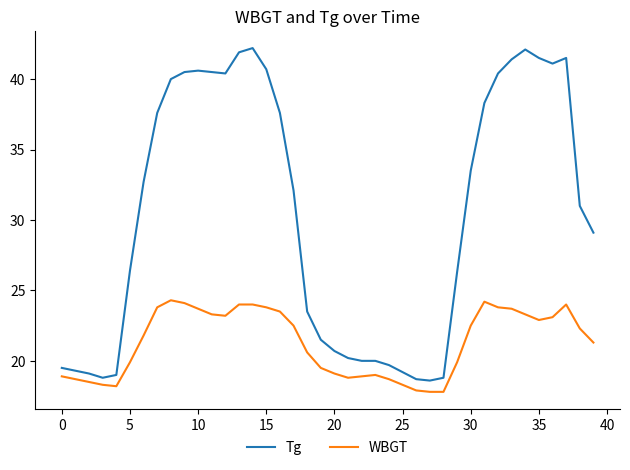

Rank the series by their average value, from lowest to highest.

WBGT, Tg